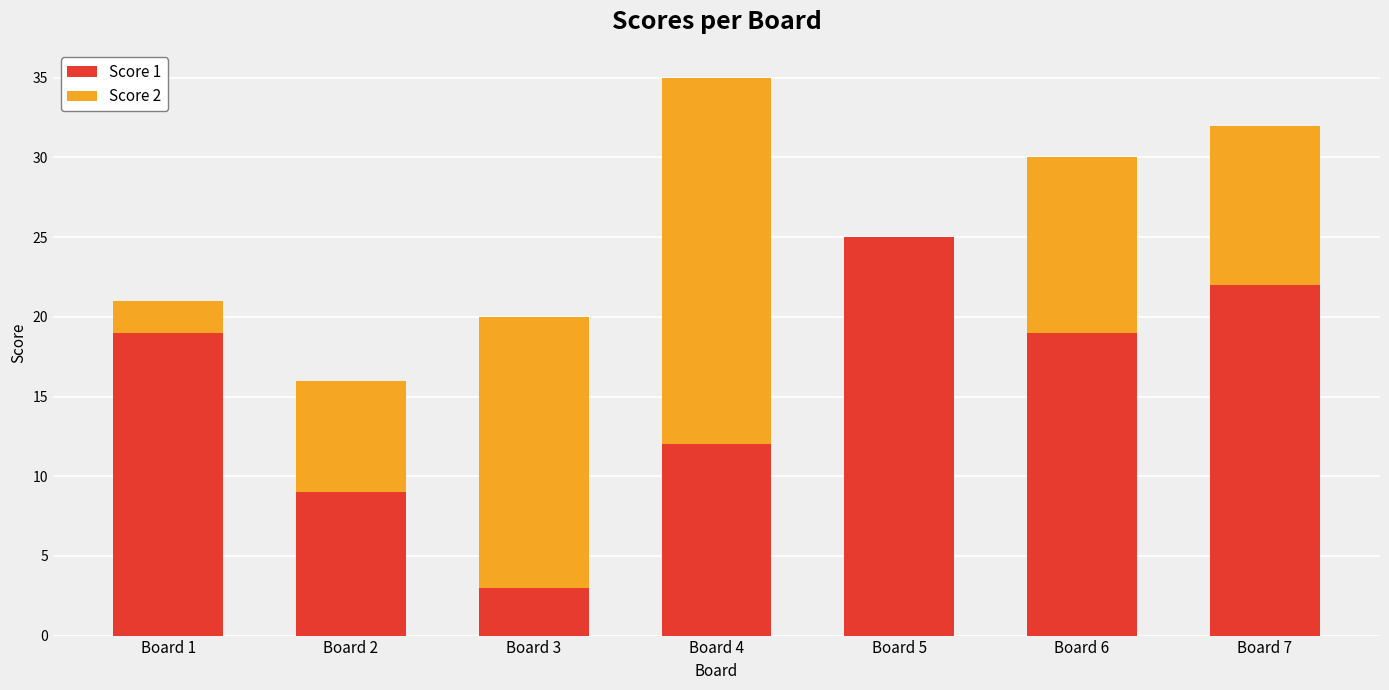

At which label is Score 1 closest to 14?

Board 4